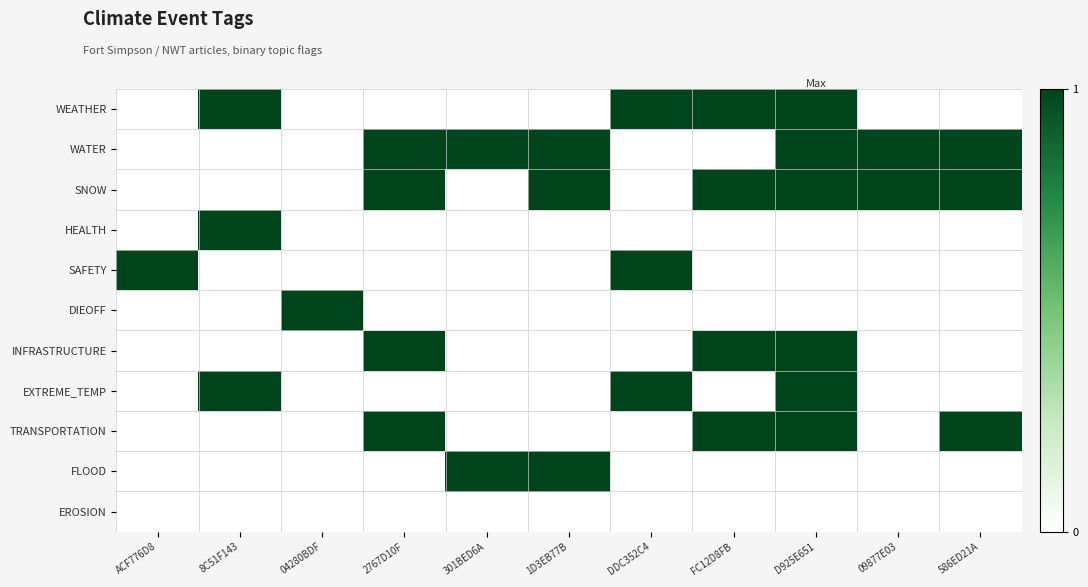

Reading right to left, what are all the values shown in this chart?

WEATHER: 586ED21A=0	09877E03=0	D925E651=1	FC12D8FB=1	DDC352C4=1	1D3EB77B=0	301BED6A=0	2767D10F=0	04280BDF=0	8C51F143=1	ACF776D8=0
WATER: 586ED21A=1	09877E03=1	D925E651=1	FC12D8FB=0	DDC352C4=0	1D3EB77B=1	301BED6A=1	2767D10F=1	04280BDF=0	8C51F143=0	ACF776D8=0
SNOW: 586ED21A=1	09877E03=1	D925E651=1	FC12D8FB=1	DDC352C4=0	1D3EB77B=1	301BED6A=0	2767D10F=1	04280BDF=0	8C51F143=0	ACF776D8=0
HEALTH: 586ED21A=0	09877E03=0	D925E651=0	FC12D8FB=0	DDC352C4=0	1D3EB77B=0	301BED6A=0	2767D10F=0	04280BDF=0	8C51F143=1	ACF776D8=0
SAFETY: 586ED21A=0	09877E03=0	D925E651=0	FC12D8FB=0	DDC352C4=1	1D3EB77B=0	301BED6A=0	2767D10F=0	04280BDF=0	8C51F143=0	ACF776D8=1
DIEOFF: 586ED21A=0	09877E03=0	D925E651=0	FC12D8FB=0	DDC352C4=0	1D3EB77B=0	301BED6A=0	2767D10F=0	04280BDF=1	8C51F143=0	ACF776D8=0
INFRASTRUCTURE: 586ED21A=0	09877E03=0	D925E651=1	FC12D8FB=1	DDC352C4=0	1D3EB77B=0	301BED6A=0	2767D10F=1	04280BDF=0	8C51F143=0	ACF776D8=0
EXTREME_TEMP: 586ED21A=0	09877E03=0	D925E651=1	FC12D8FB=0	DDC352C4=1	1D3EB77B=0	301BED6A=0	2767D10F=0	04280BDF=0	8C51F143=1	ACF776D8=0
TRANSPORTATION: 586ED21A=1	09877E03=0	D925E651=1	FC12D8FB=1	DDC352C4=0	1D3EB77B=0	301BED6A=0	2767D10F=1	04280BDF=0	8C51F143=0	ACF776D8=0
FLOOD: 586ED21A=0	09877E03=0	D925E651=0	FC12D8FB=0	DDC352C4=0	1D3EB77B=1	301BED6A=1	2767D10F=0	04280BDF=0	8C51F143=0	ACF776D8=0
EROSION: 586ED21A=0	09877E03=0	D925E651=0	FC12D8FB=0	DDC352C4=0	1D3EB77B=0	301BED6A=0	2767D10F=0	04280BDF=0	8C51F143=0	ACF776D8=0